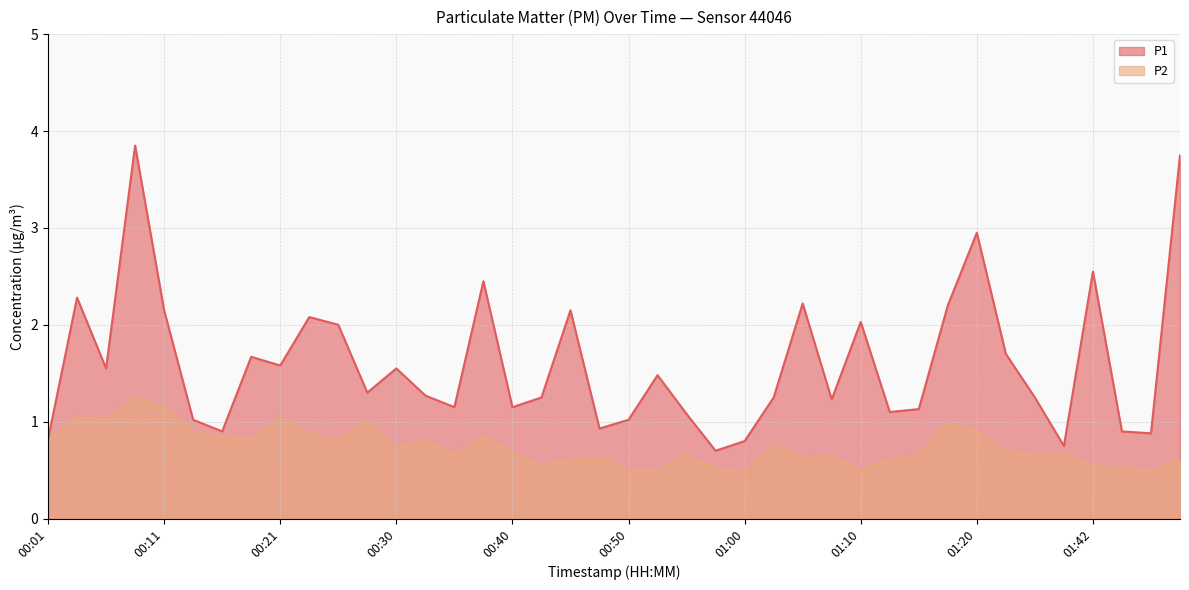

List the series in order of their peak value, highest first.

P1, P2